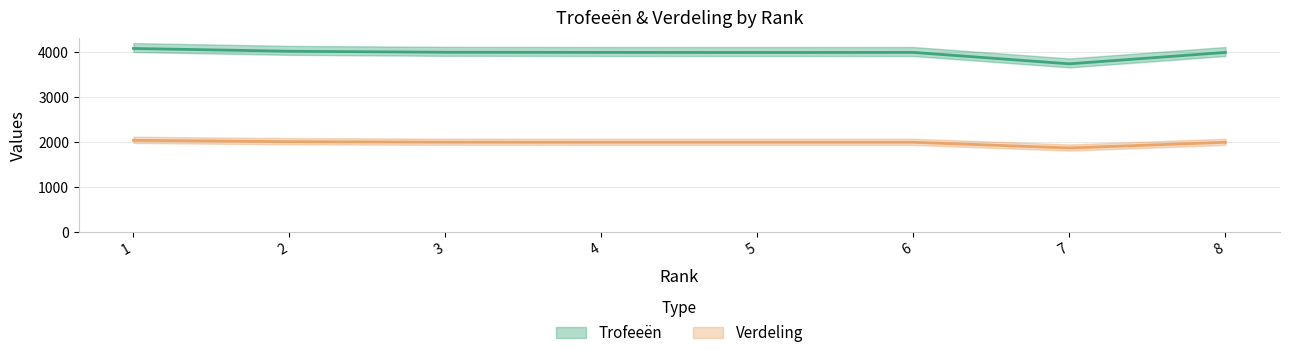

Rank the series by their maximum value, from lowest to highest.

Verdeling, Trofeeën